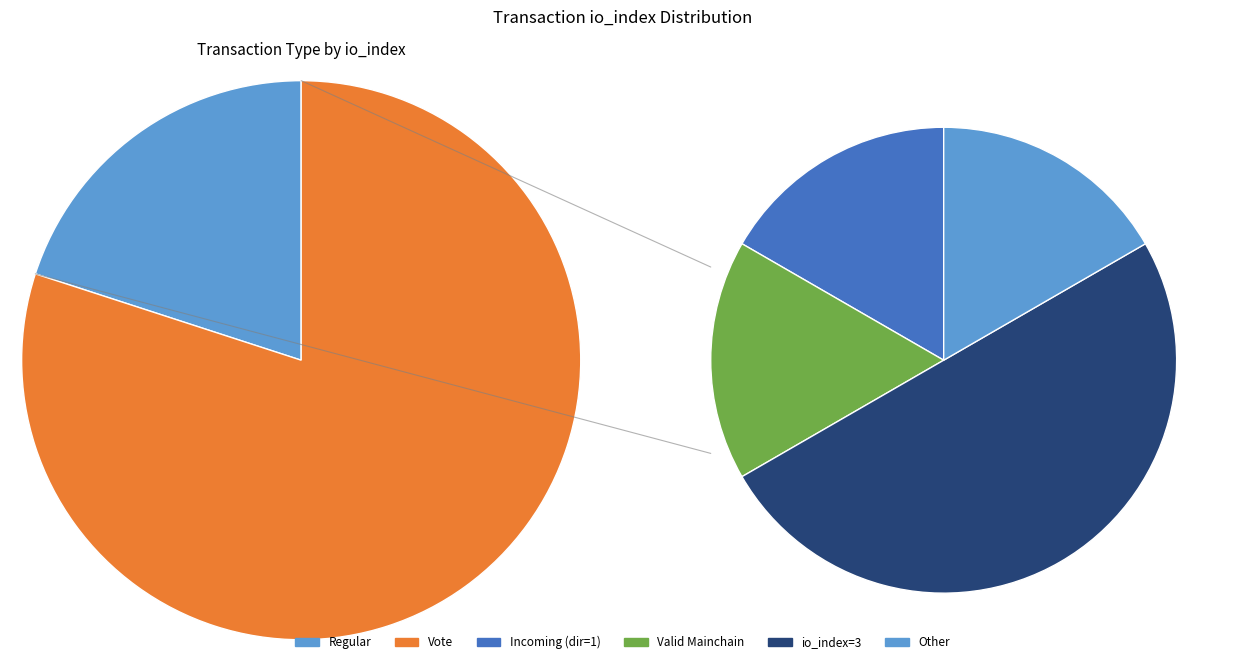

Does Regular (io_index=0) account for over 50% of the chart?

No